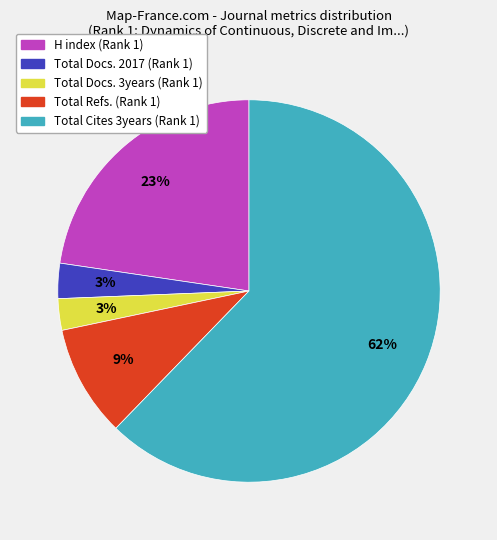

Is it true that Total Refs. (Rank 1) is 9% of the pie?

True